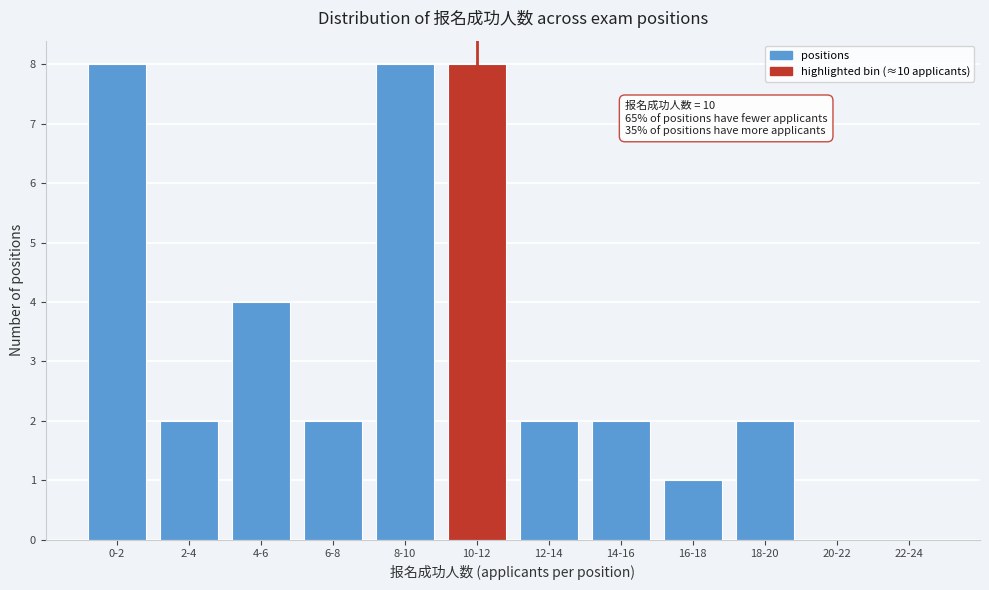

Reading left to right, list all the values displayed in this chart.

0-2=8	2-4=2	4-6=4	6-8=2	8-10=8	10-12=8	12-14=2	14-16=2	16-18=1	18-20=2	20-22=0	22-24=0